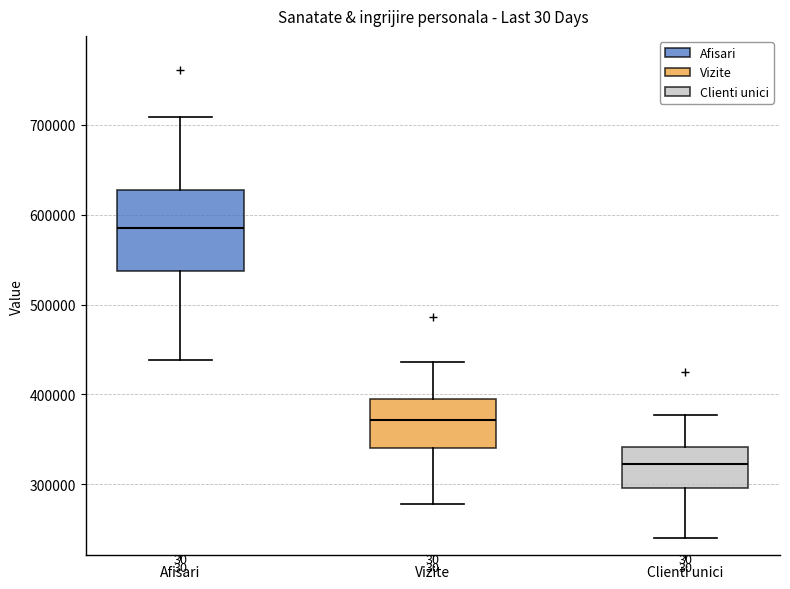

Comparing the boxes themselves (not the whiskers), which one is the tallest?

Afisari